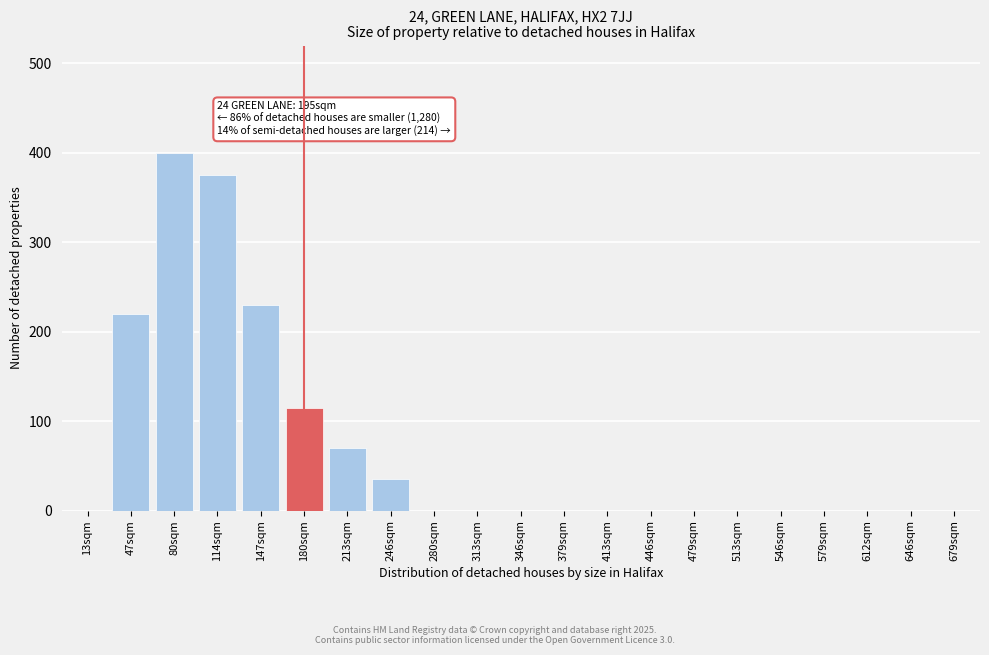

Reading left to right, list all the values displayed in this chart.

13sqm=0	47sqm=220	80sqm=400	114sqm=375	147sqm=230	180sqm=115	213sqm=70	246sqm=35	280sqm=0	313sqm=0	346sqm=0	379sqm=0	413sqm=0	446sqm=0	479sqm=0	513sqm=0	546sqm=0	579sqm=0	612sqm=0	646sqm=0	679sqm=0